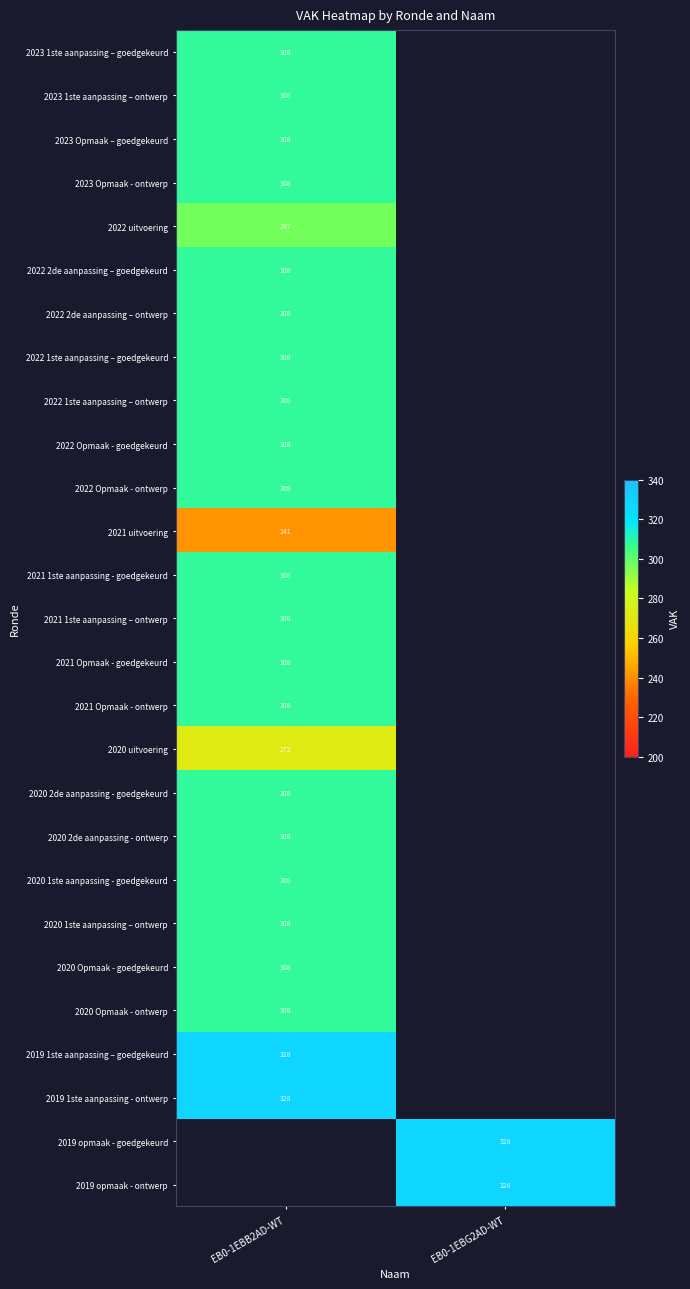

True or false: 2021 1ste aanpassing – ontwerp has a value of 308 at EB0-1EBB2AD-WT.

True